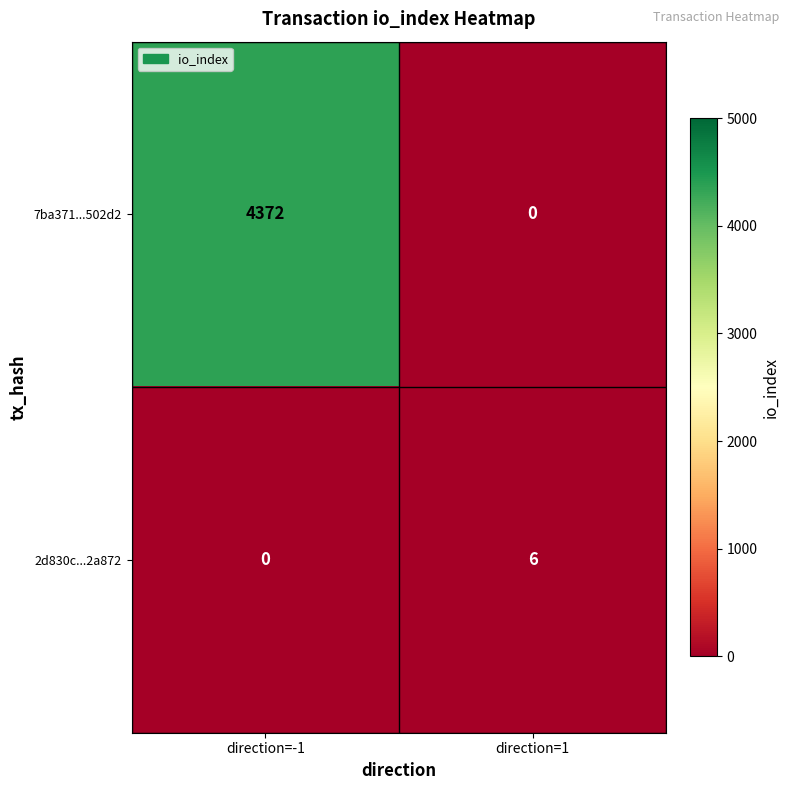

Is it true that 2d830c...2a872 equals -2 at direction=-1?

False